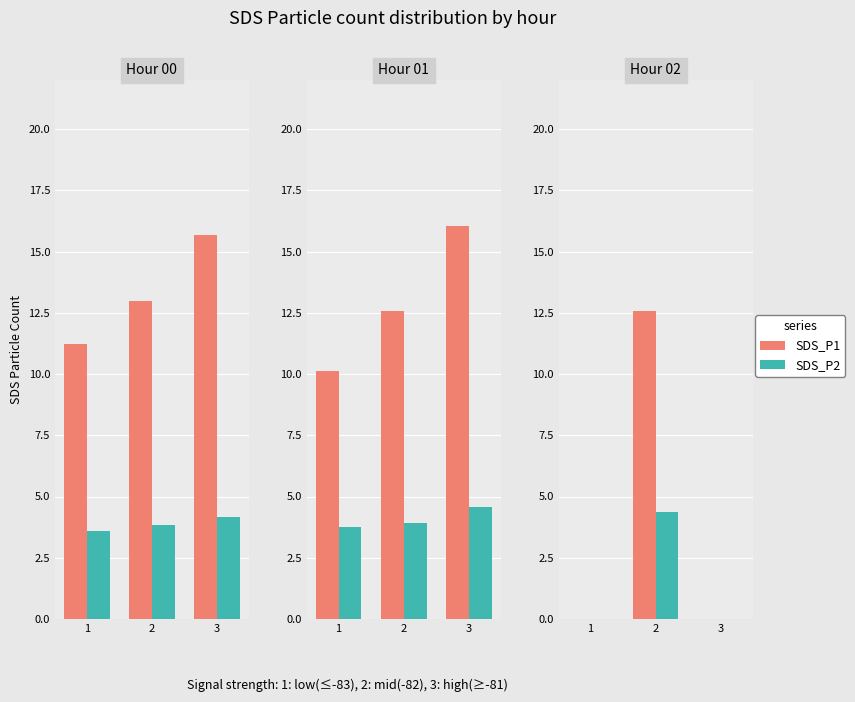

What is the difference between the SDS_P1 values at 3 and 2?

12.6